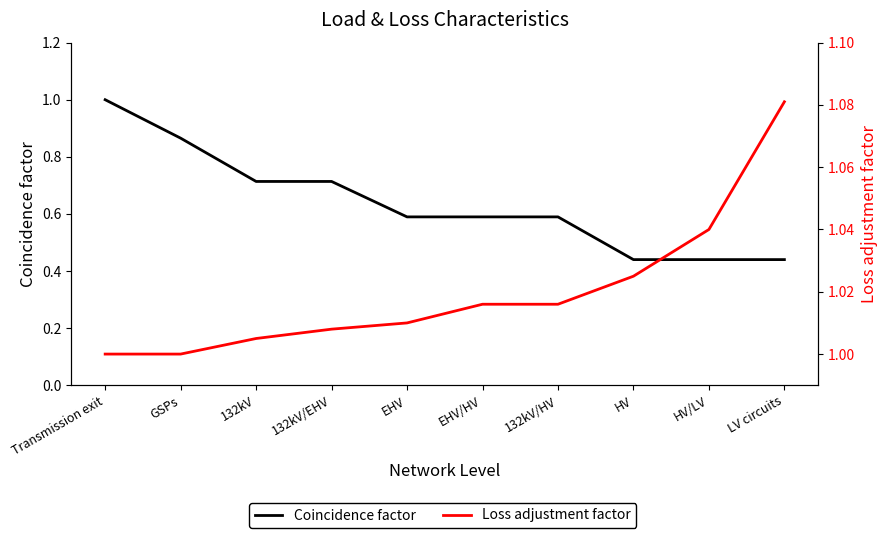

Rank the series at Transmission exit from lowest to highest value.

Coincidence factor, Loss adjustment factor